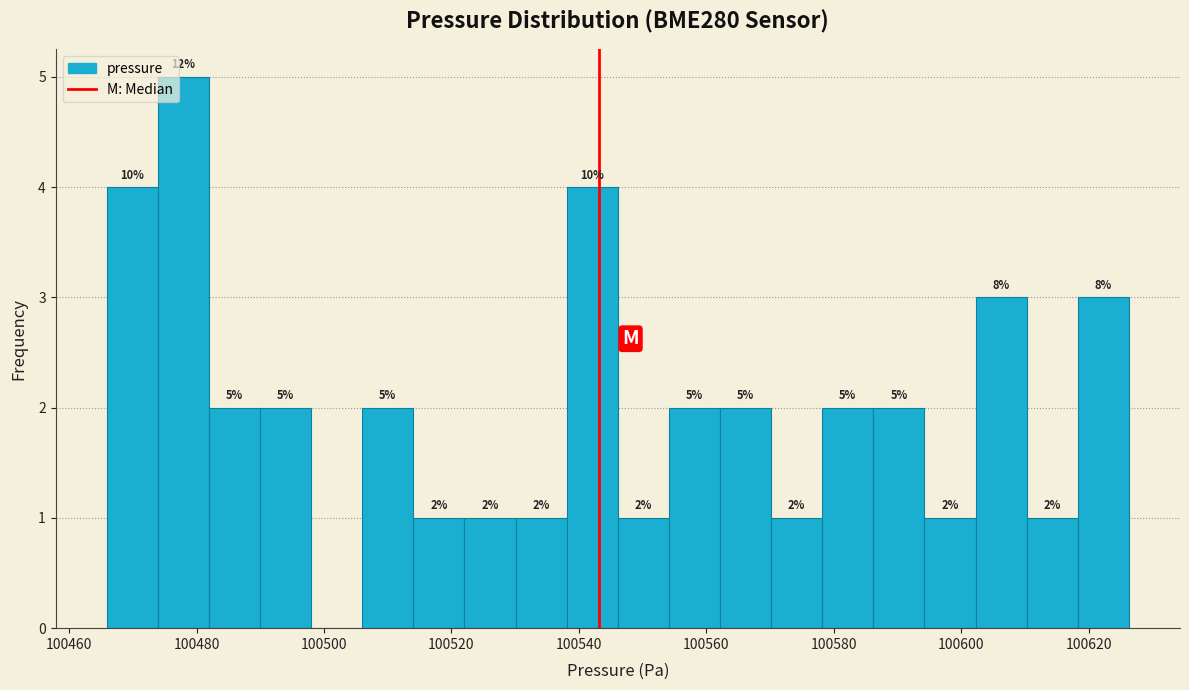

Which range on the x-axis has the tallest bar?

100474 to 100482